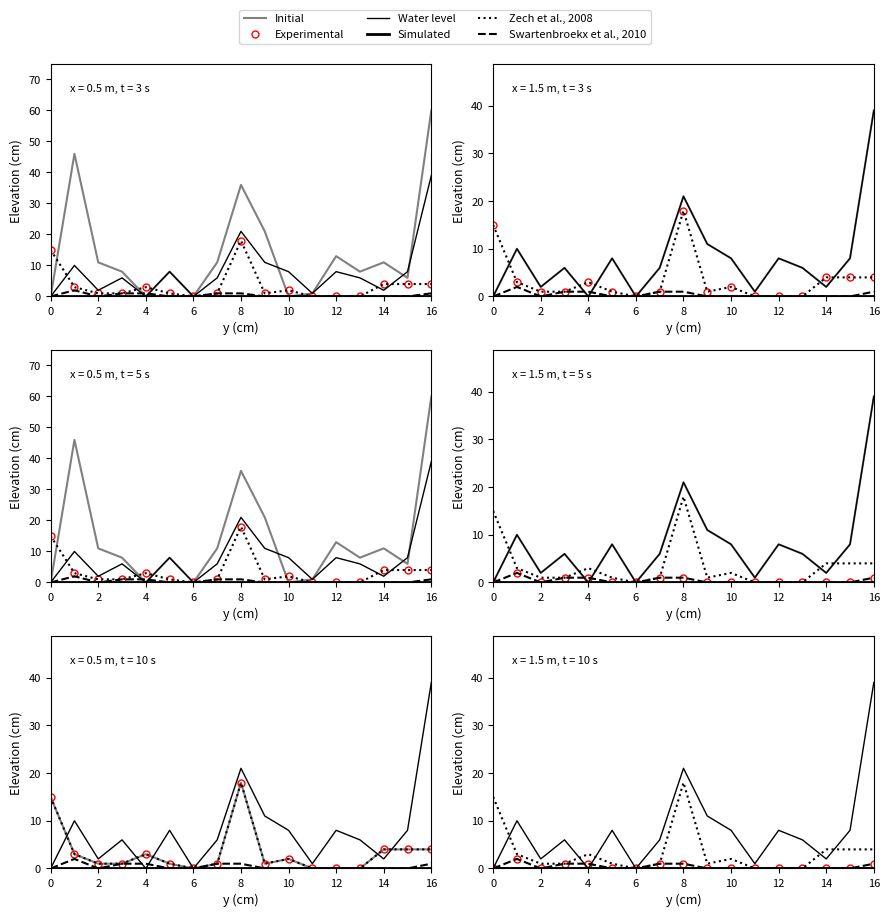

What is the average value of the Zech et al., 2008 series?

3